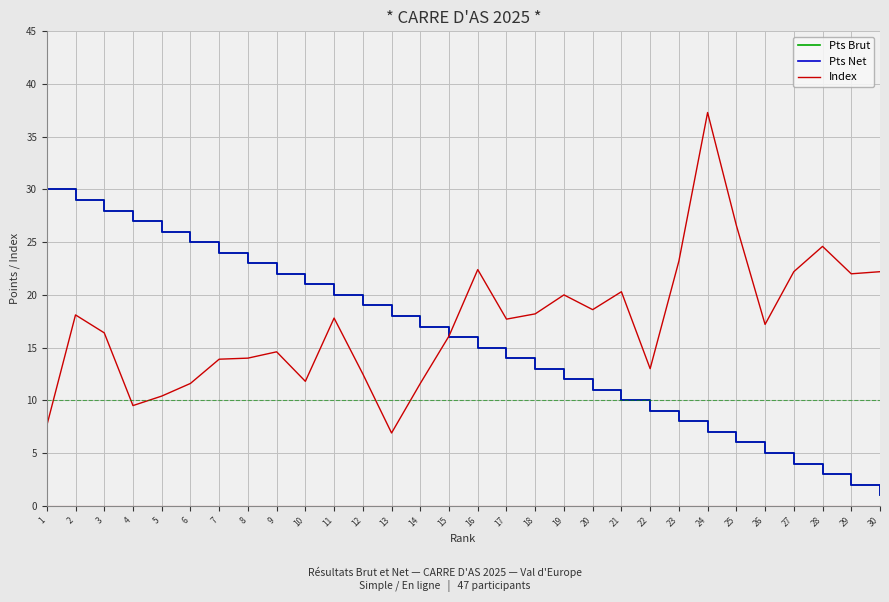

Does the chart display data point markers on the line(s)?

No